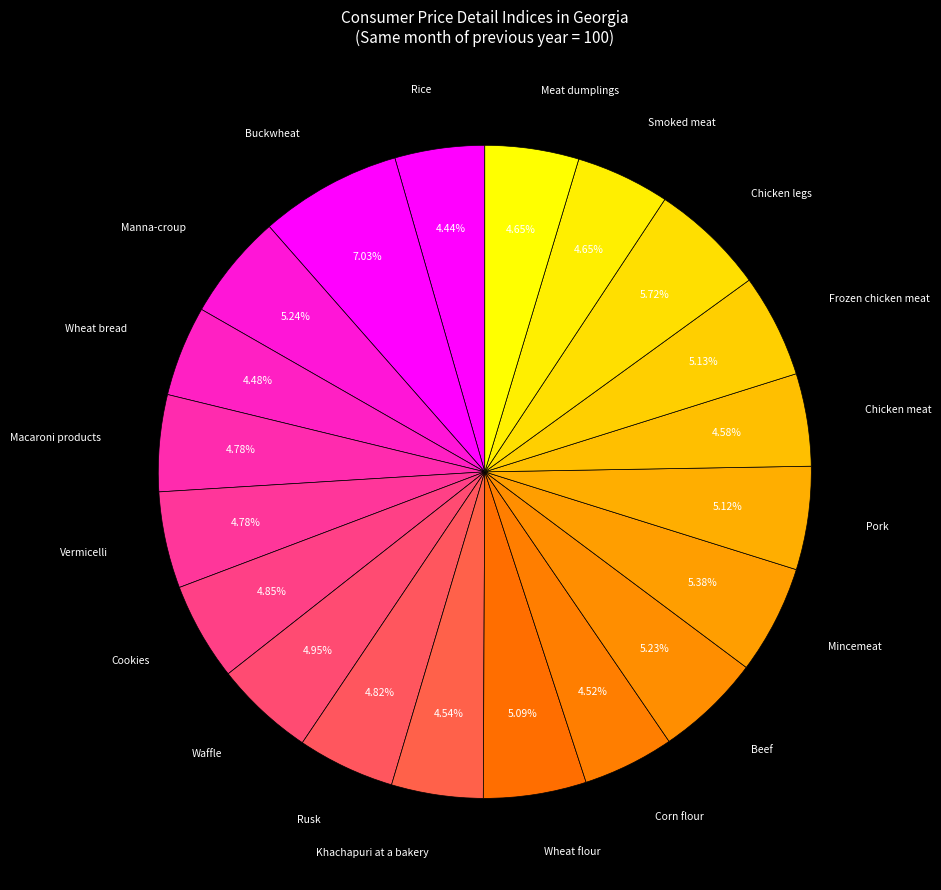

Combined, do Meat dumplings and Beef account for over 50%?

No